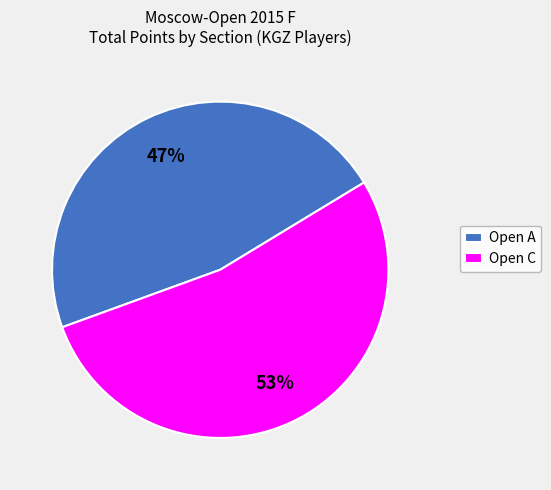

What is the largest slice in the pie chart?

Open C